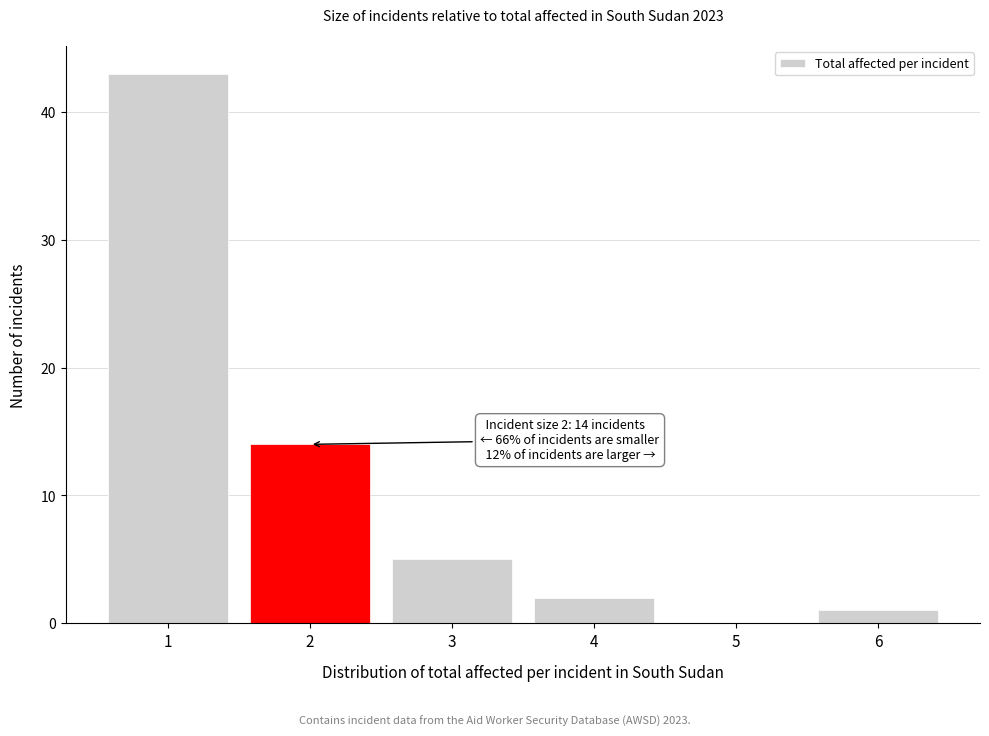

Reading left to right, transcribe all the data shown in this chart.

1=43	2=14	3=5	4=2	5=0	6=1